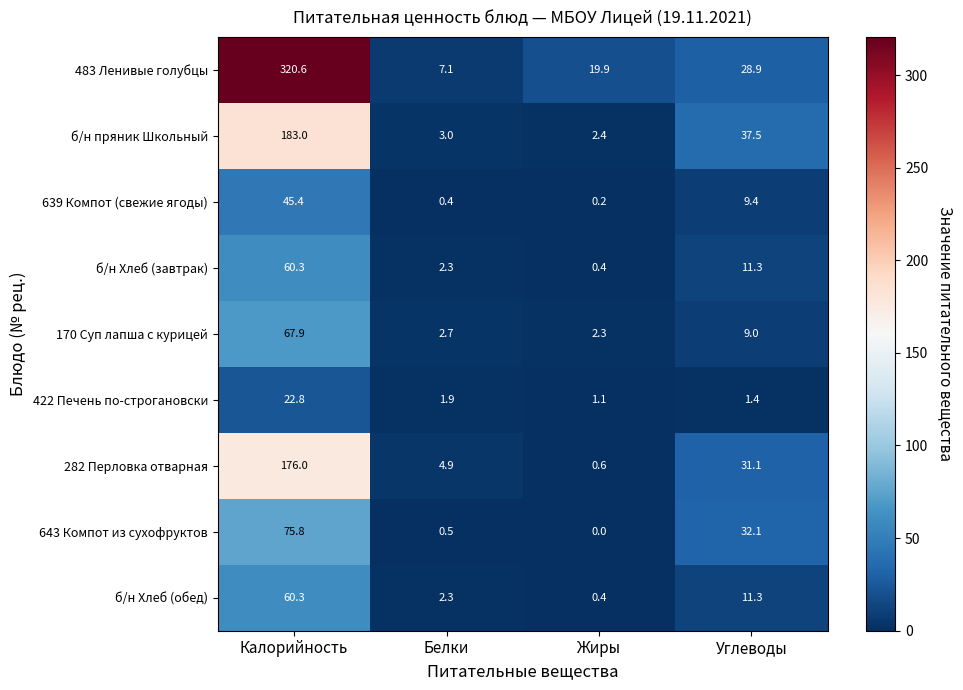

Is it true that б/н Хлеб (завтрак) equals 3.8 at Белки?

False